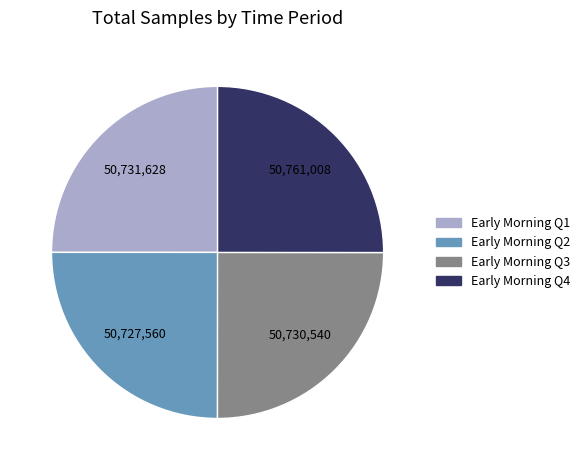

Does any single category account for the majority?

No